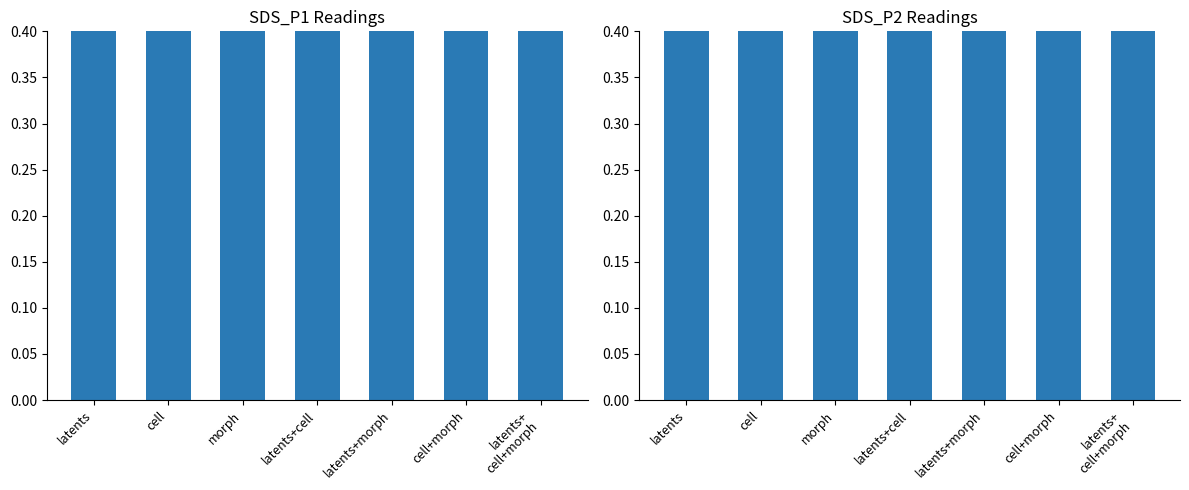

Is the value of SDS_P2 at cell greater than the value of SDS_P1 at latents+
cell+morph?

No